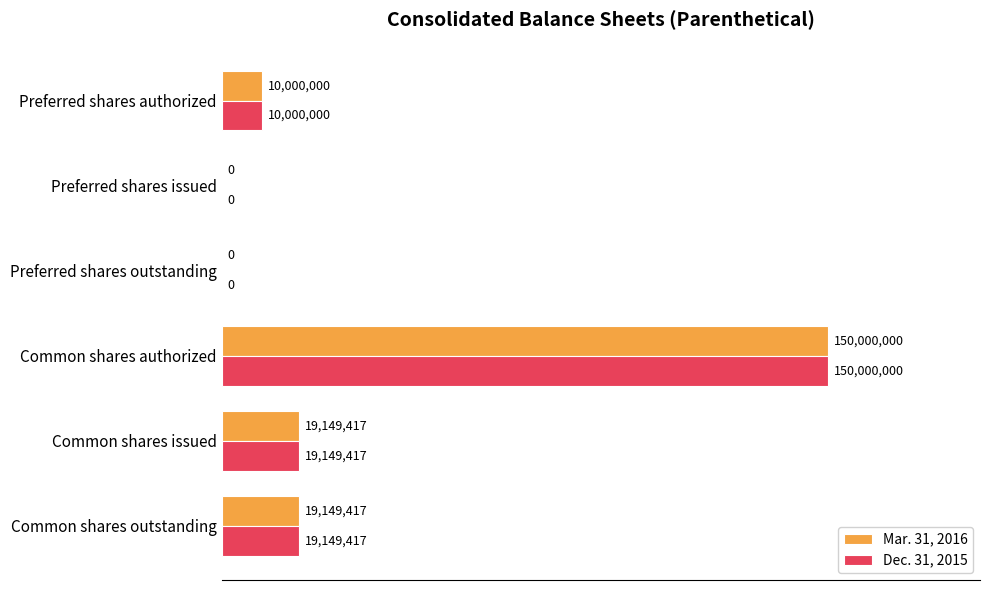

How many values in Mar. 31, 2016 are above zero?

4